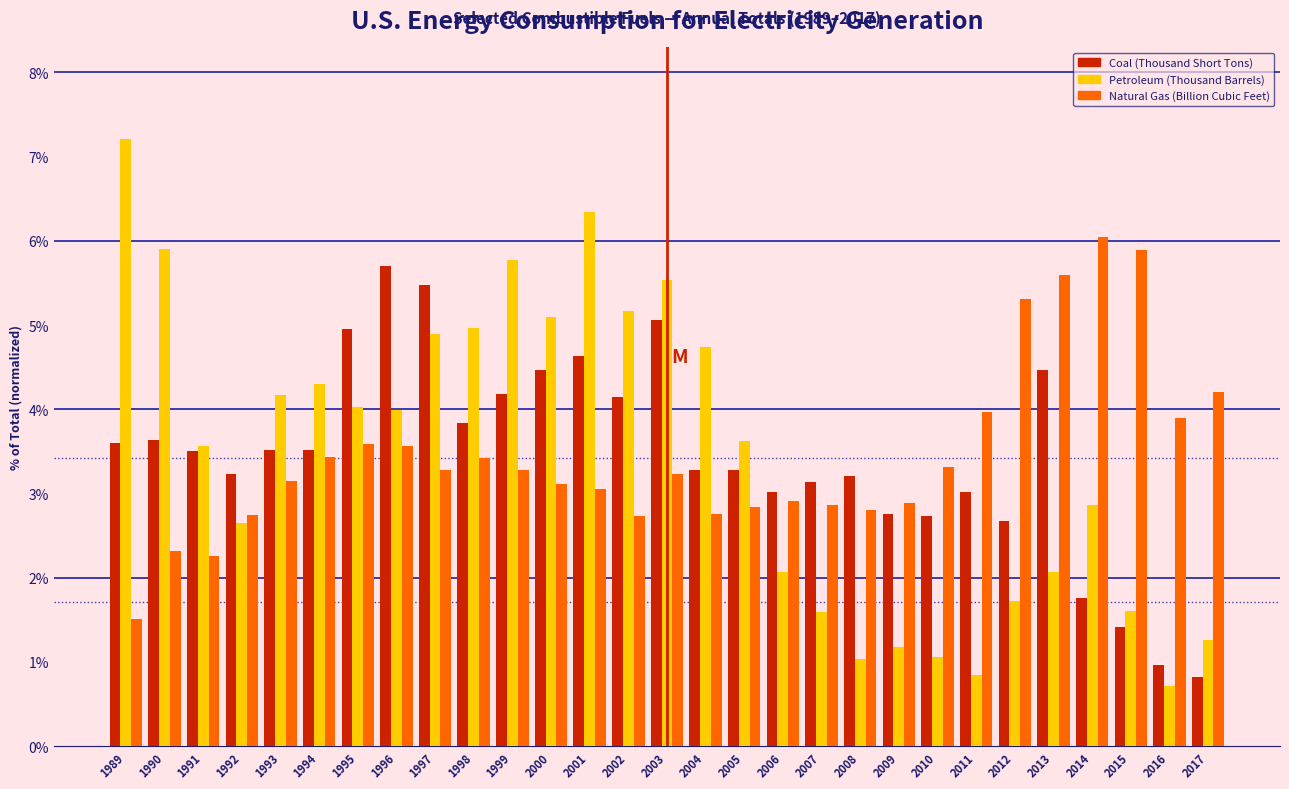

Is the value of Natural Gas (Billion Cubic Feet) at 1992 greater than the value of Petroleum (Thousand Barrels) at 1990?

No